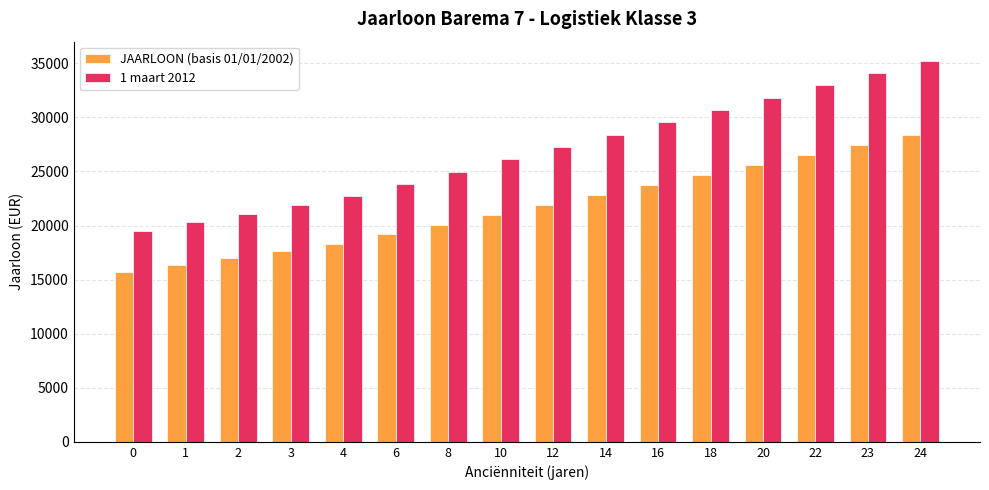

True or false: 1 maart 2012 has a value of 27260.1 at 12.

True